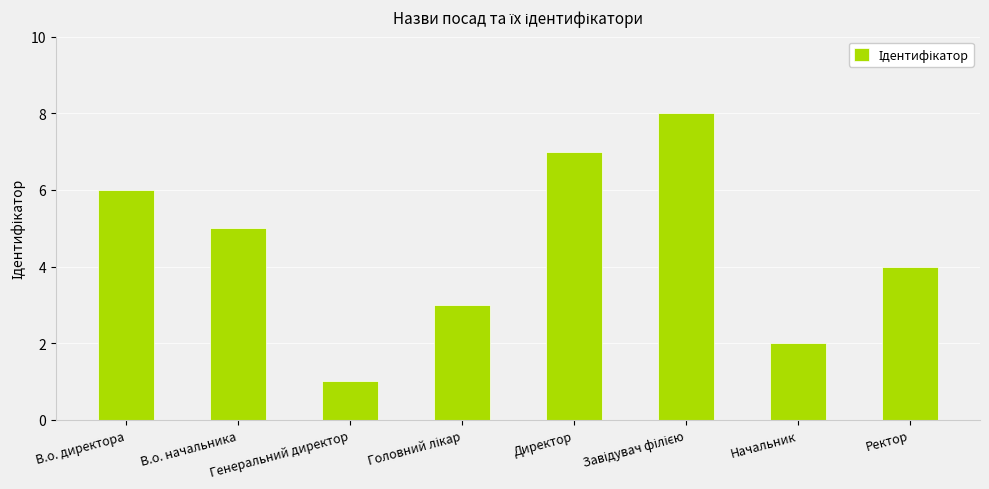

How many values are below 5?

4